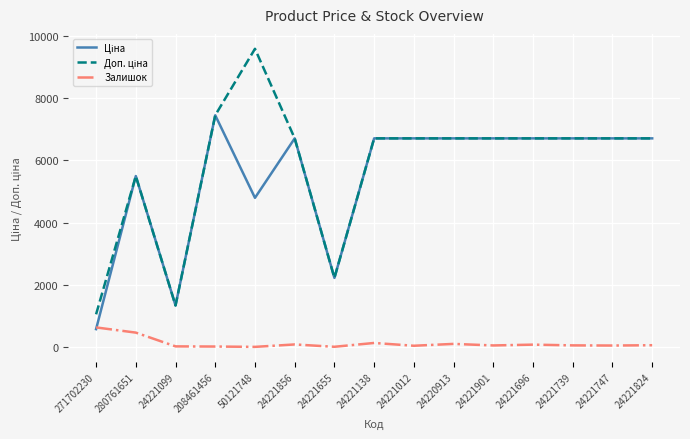

Does the chart display data point markers on the line(s)?

No